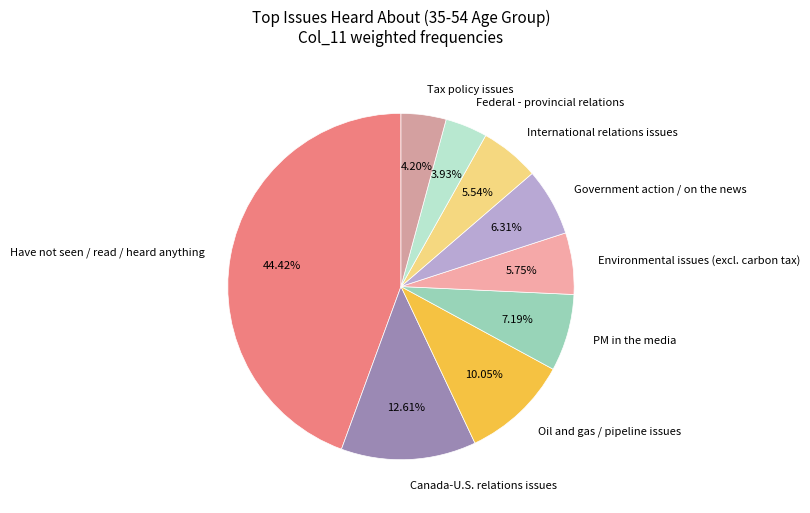

How many slices are in this pie chart?

9